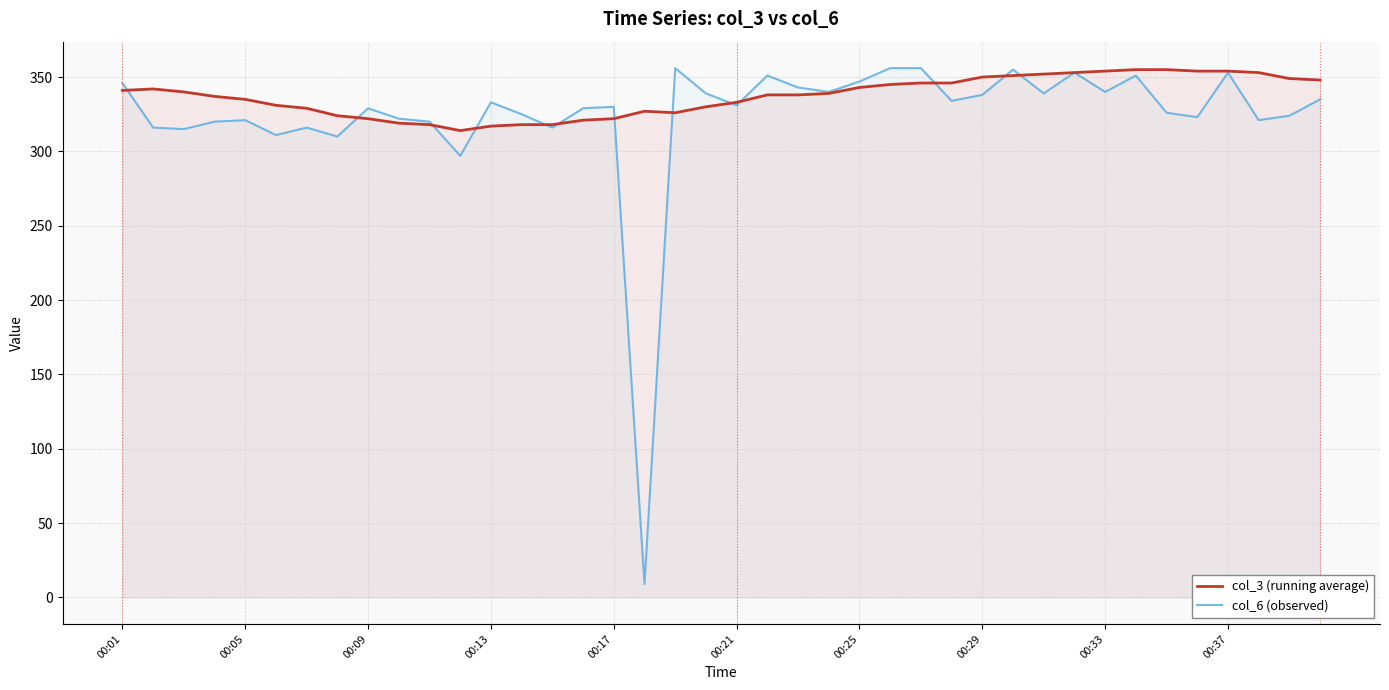

At how many categories does at least one series exceed 23?

40